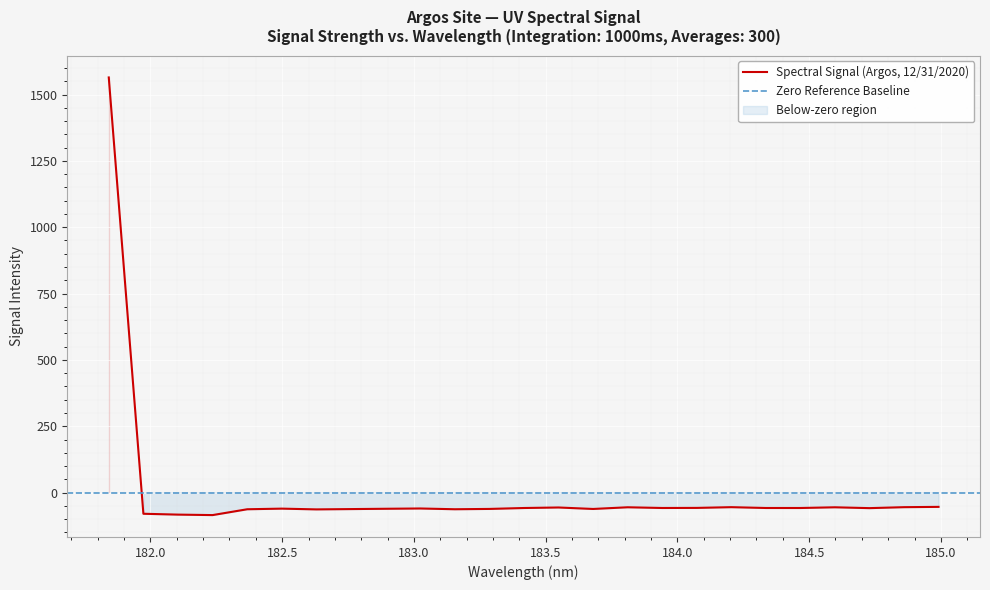

What is the minimum value for Spectral Signal (Argos, 12/31/2020)?

-84.8